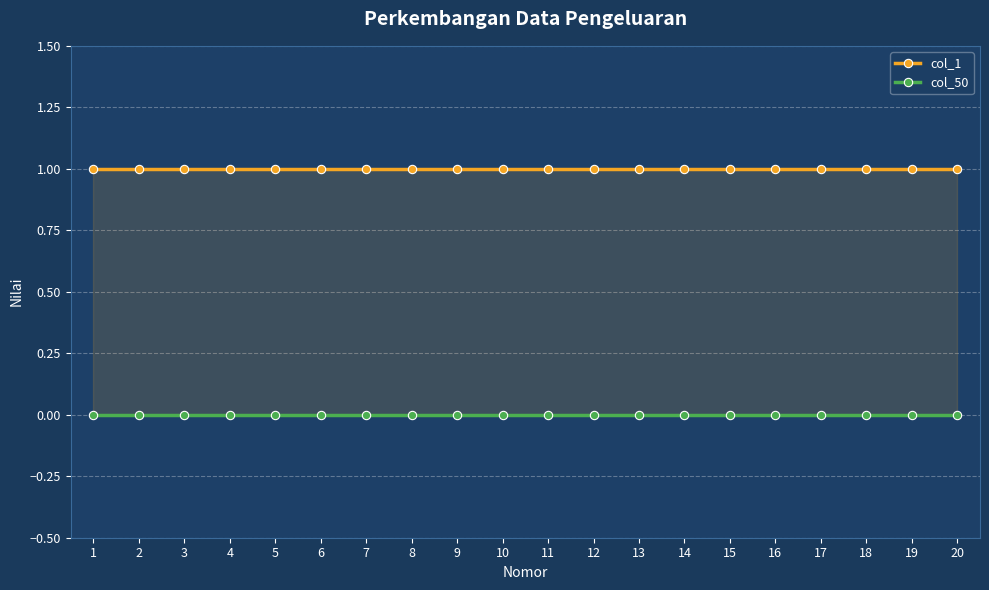

What is the value of the col_1 point at the 8th from the left?

1